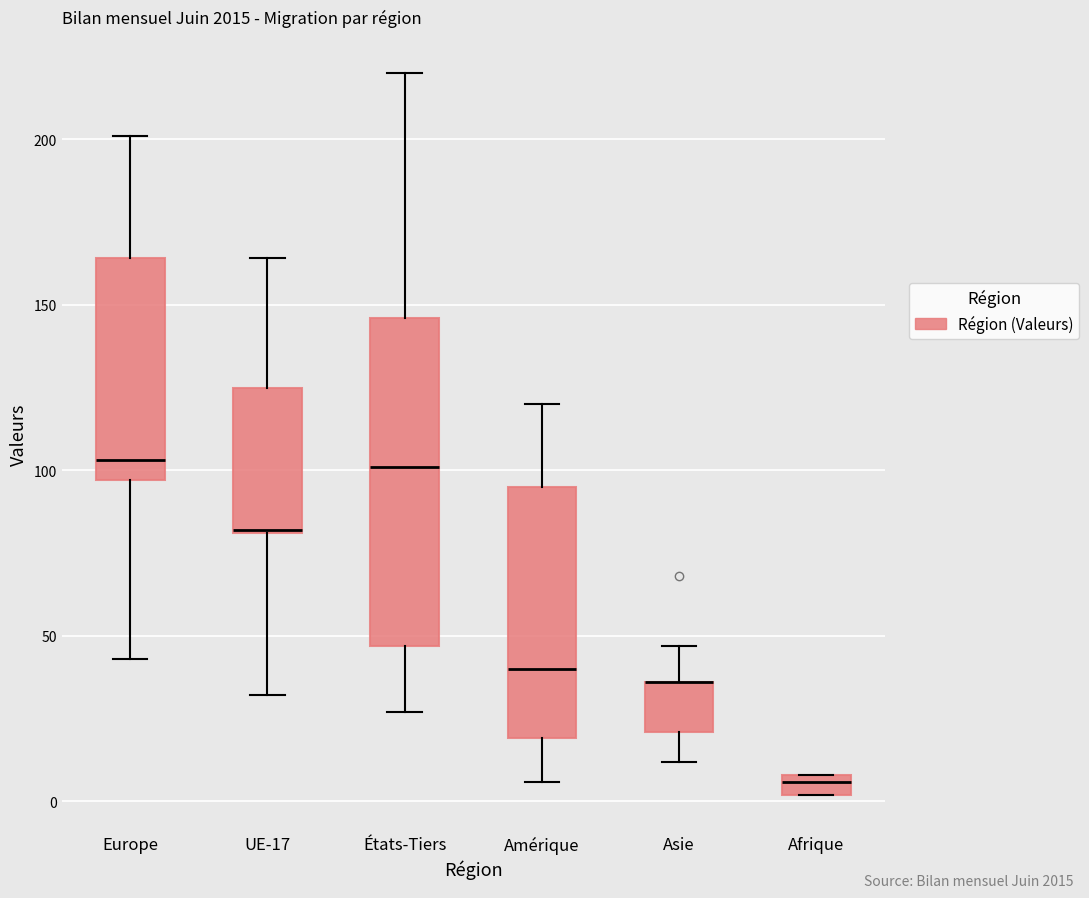

Comparing the boxes themselves (not the whiskers), which one is the tallest?

États-Tiers